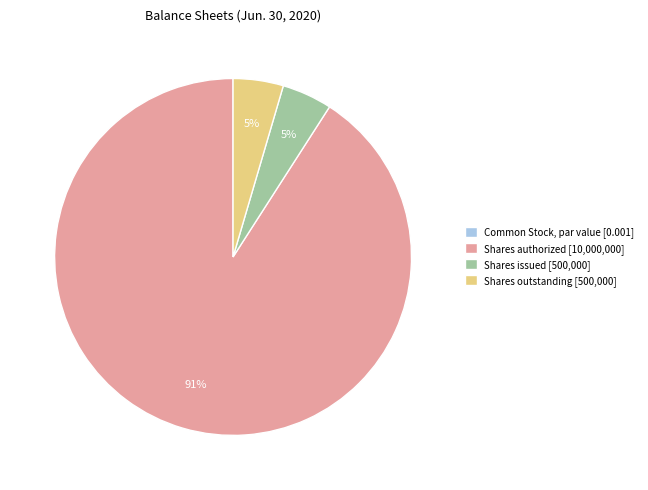

To the nearest percent, what is the combined percentage of Shares outstanding [500,000] and Shares authorized [10,000,000]?

95%